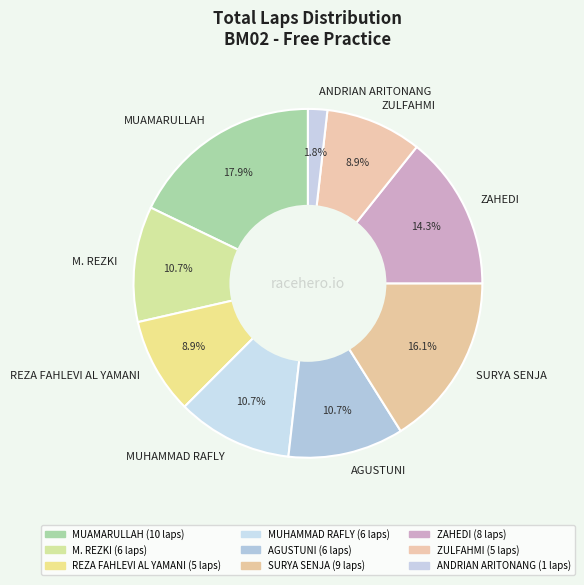

Does any single category account for the majority?

No